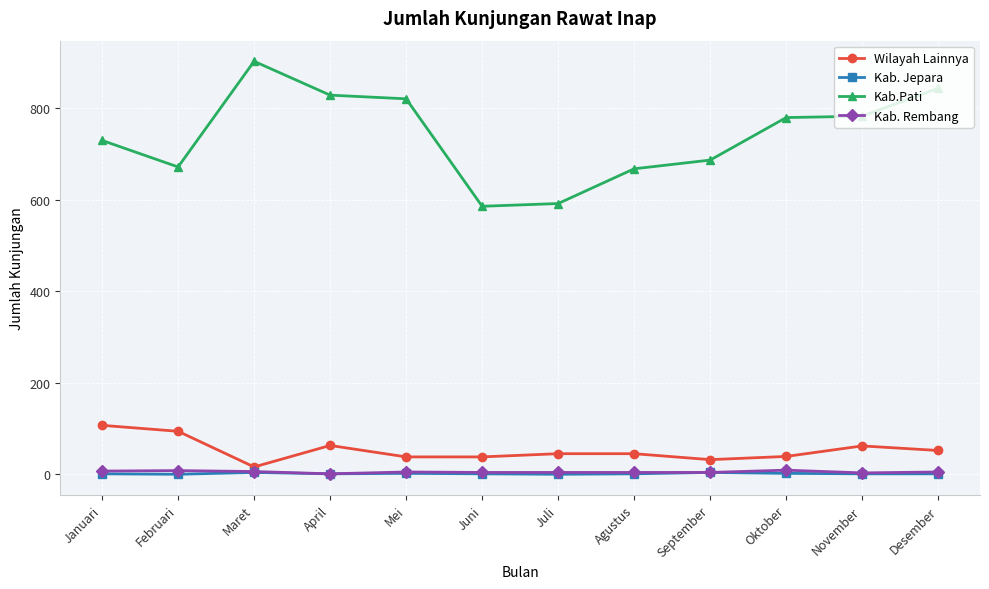

True or false: Kab.Pati and Kab. Jepara intersect in this chart.

False